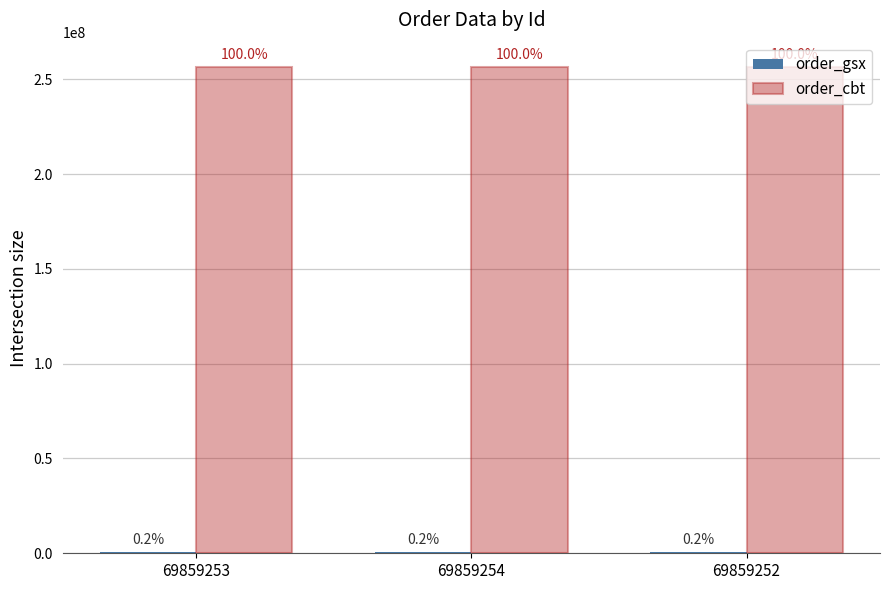

What is the label of the 1st bar from the left?

69859253